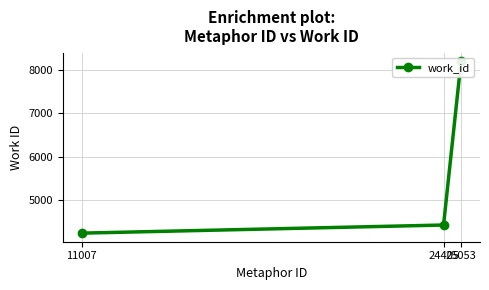

How many values are below 4413?

1